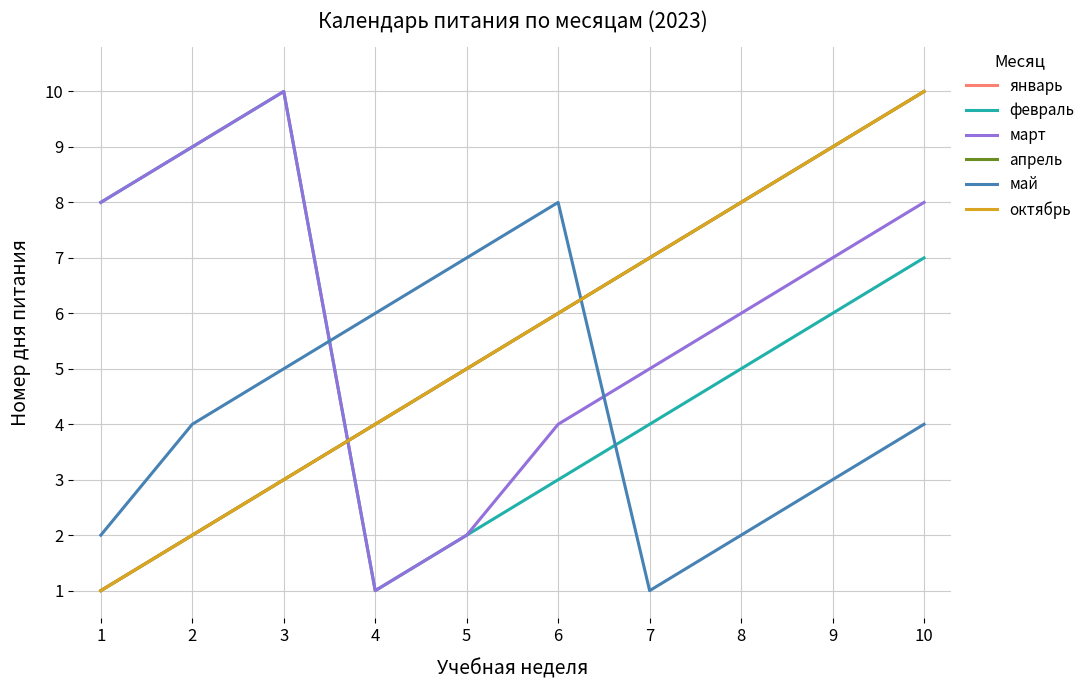

True or false: май and март cross at least once.

True